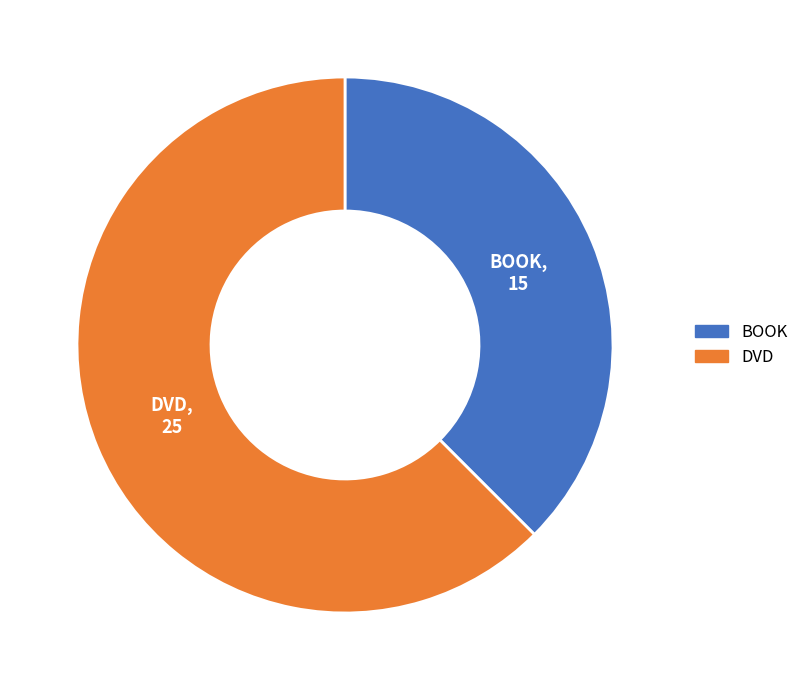

Combined, do BOOK and DVD account for over 50%?

Yes